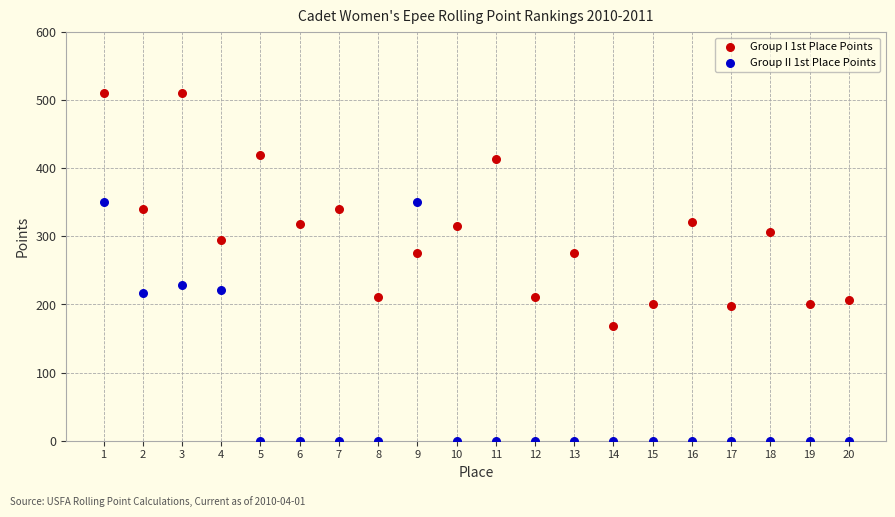

Which series has the largest Y range (max minus min)?

Group II 1st Place Points